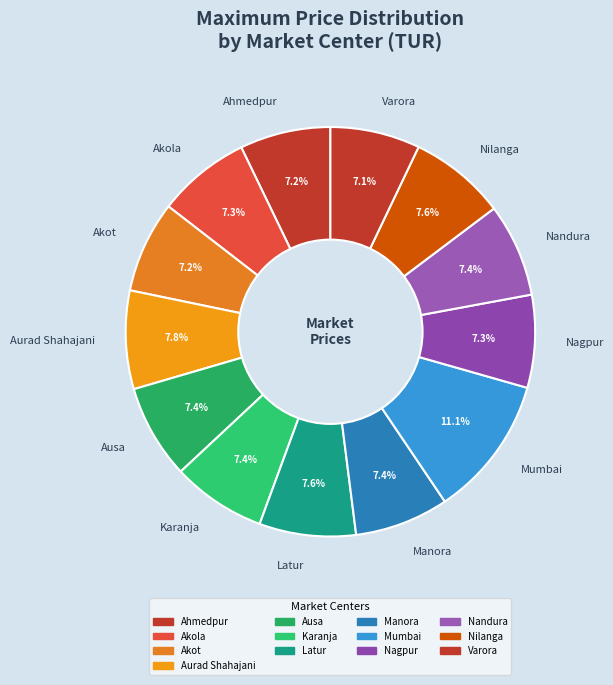

Which slice is the largest?

Mumbai